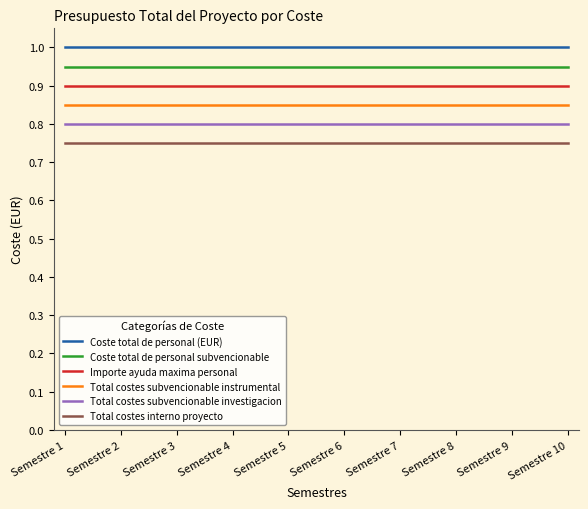

What is the lowest value of the Coste total de personal (EUR) series?

1.0